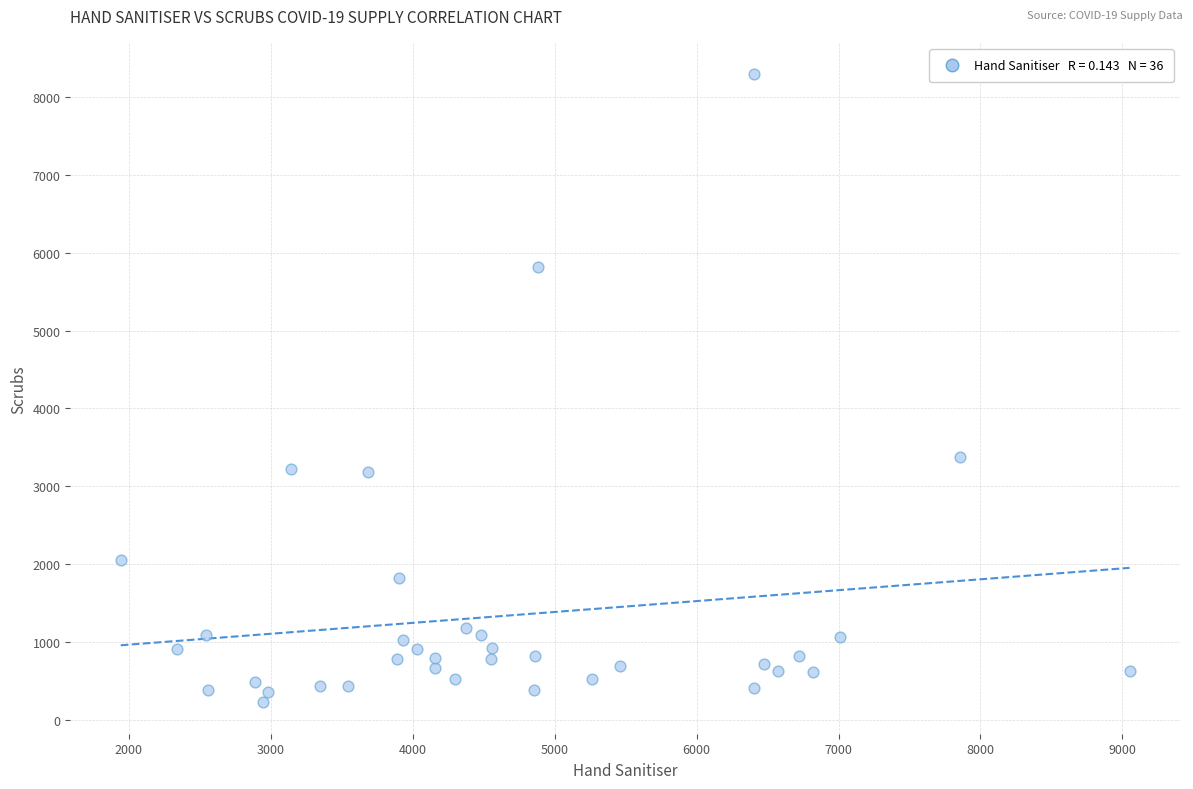

What is the range of X values (max minus min)?

7106